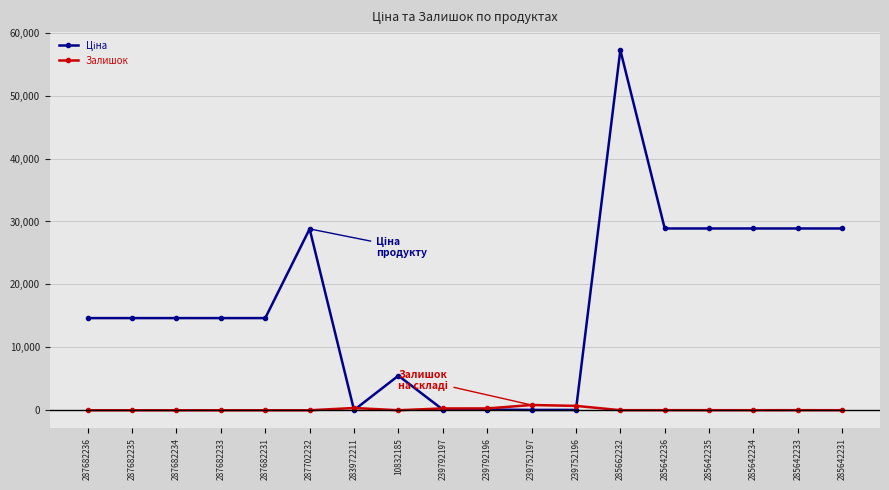

True or false: Залишок has a value of 289.0 at 239792197.

True